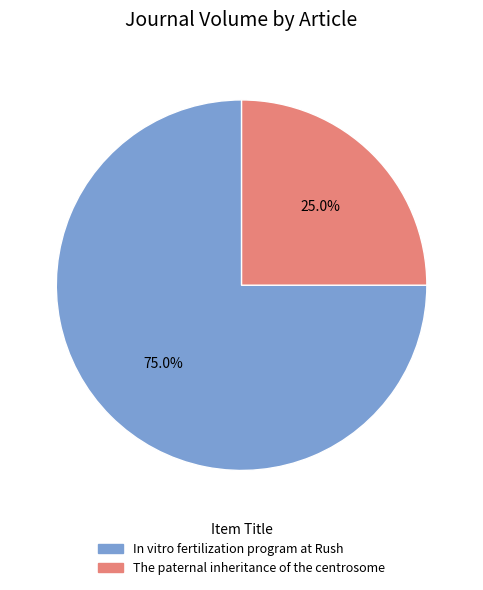

How many segments does this pie chart have?

2